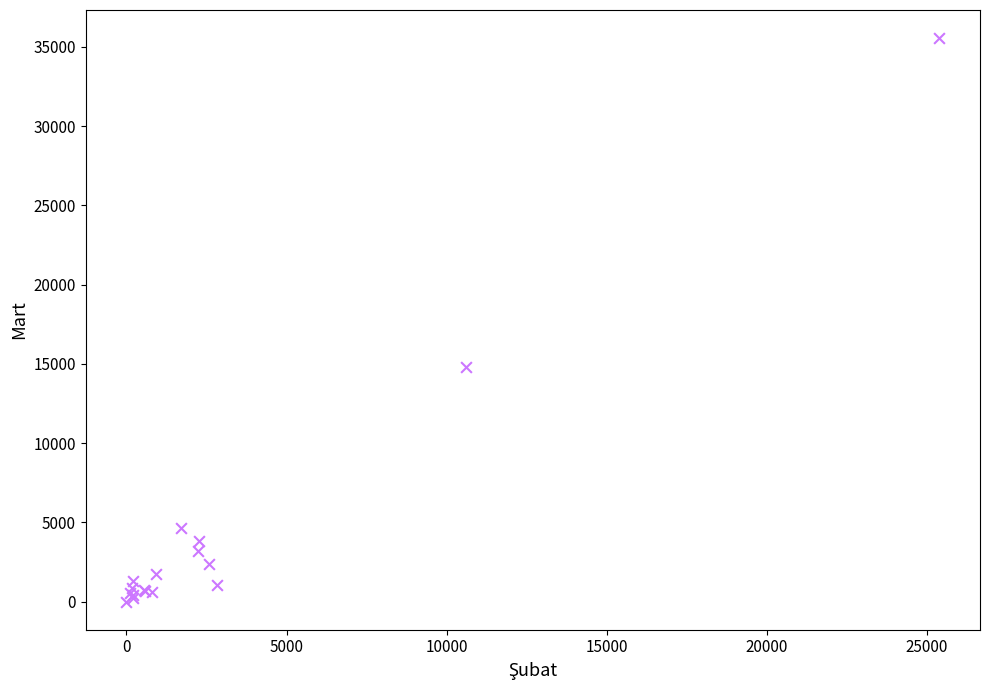

What Y value in the scatter plot is closest to 17772?

14774